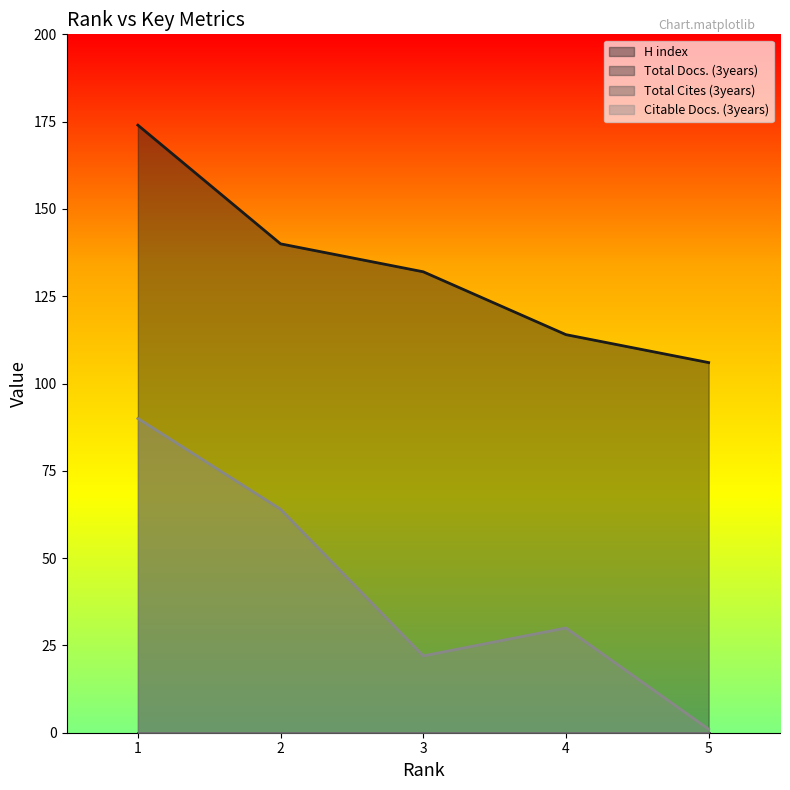

What is the difference between the H index values at 5 and 2?

34